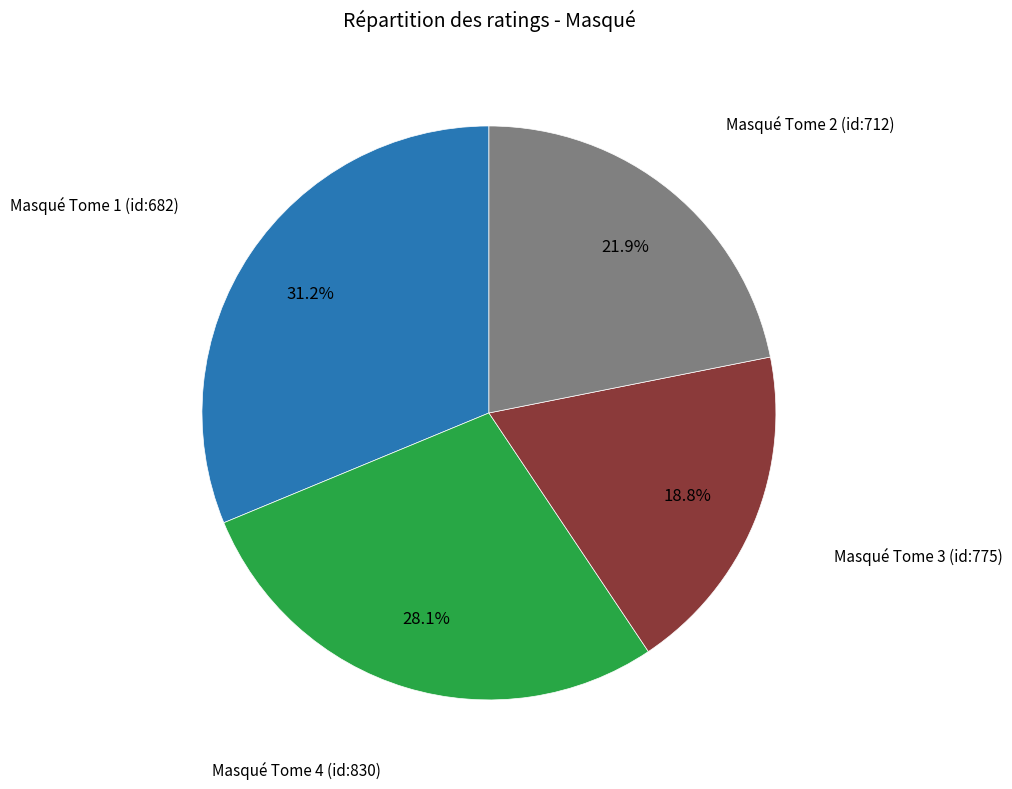

Is there a majority slice in this chart?

No